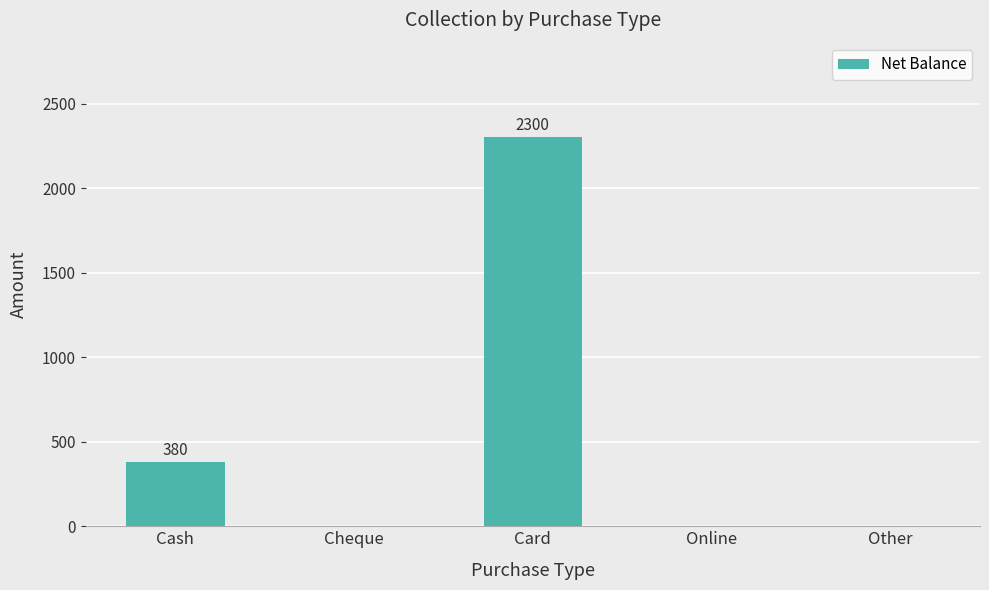

Reading right to left, what are all the values shown in this chart?

Other=0	Online=0	Card=2300	Cheque=0	Cash=380